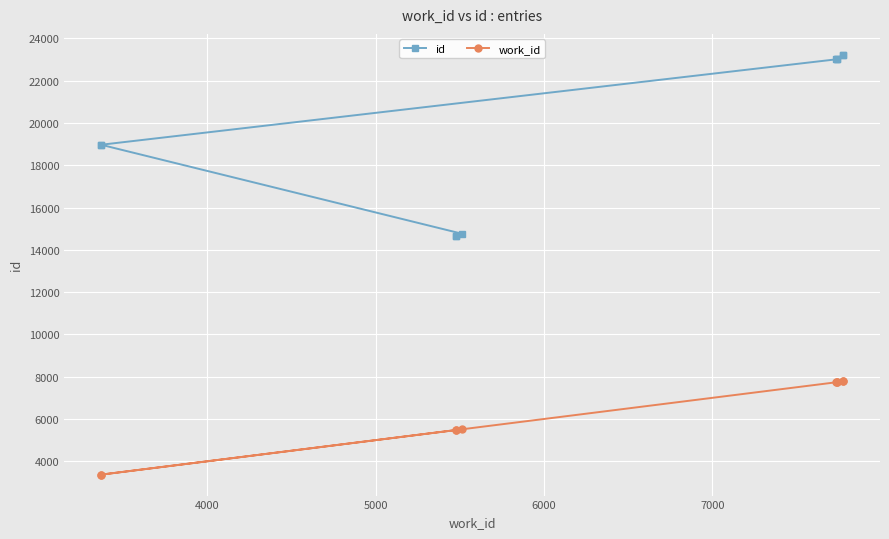

How many lines are shown in the chart?

2